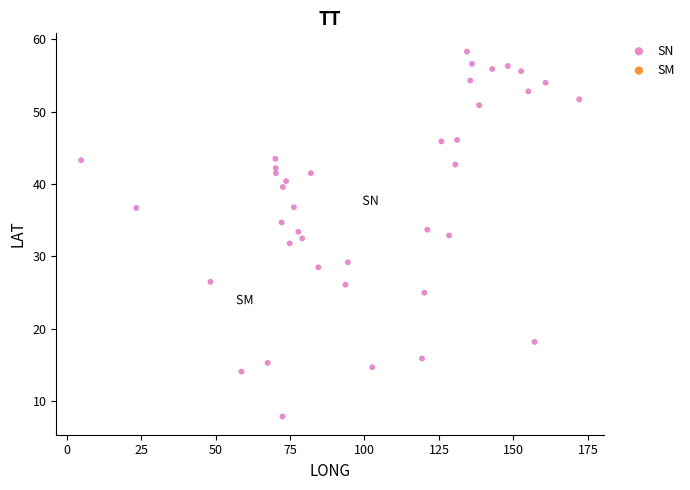

What are all the series names shown in the legend?

SN, SM